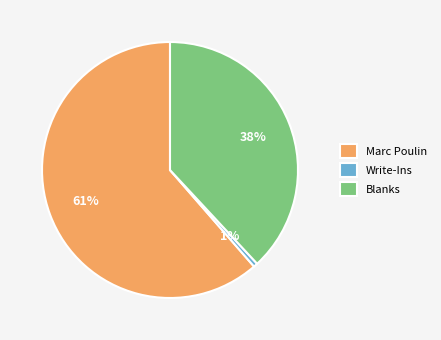

To the nearest percent, what is the combined percentage of Marc Poulin and Write-Ins?

62%